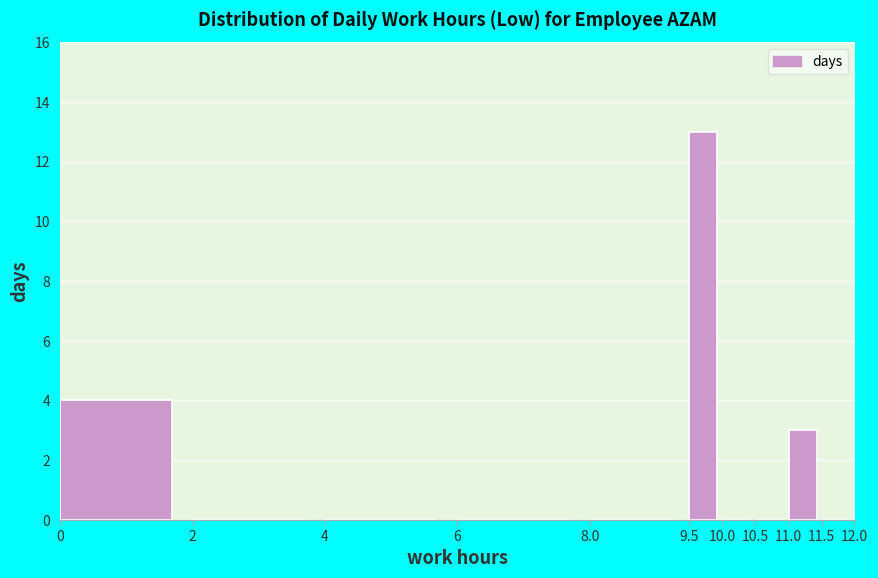

Reading left to right, transcribe this chart: for each bar, give the range it covers on the x-axis and its height. The values are not printed on the chart, so give them approximately, as read against the axis.

0 to 2: 4
2 to 4: 0
4 to 6: 0
6 to 8.0: 0
8.0 to 9.5: 0
9.5 to 10.0: 13
10.0 to 10.5: 0
10.5 to 11.0: 0
11.0 to 11.5: 3
11.5 to 12.0: 0